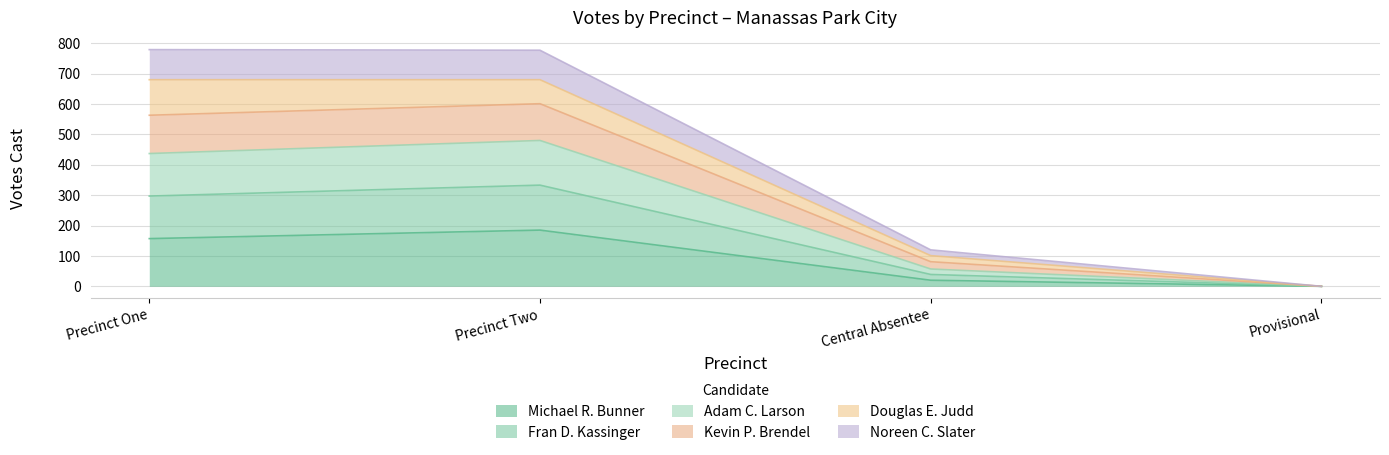

What is the highest value of the Michael R. Bunner series?

185